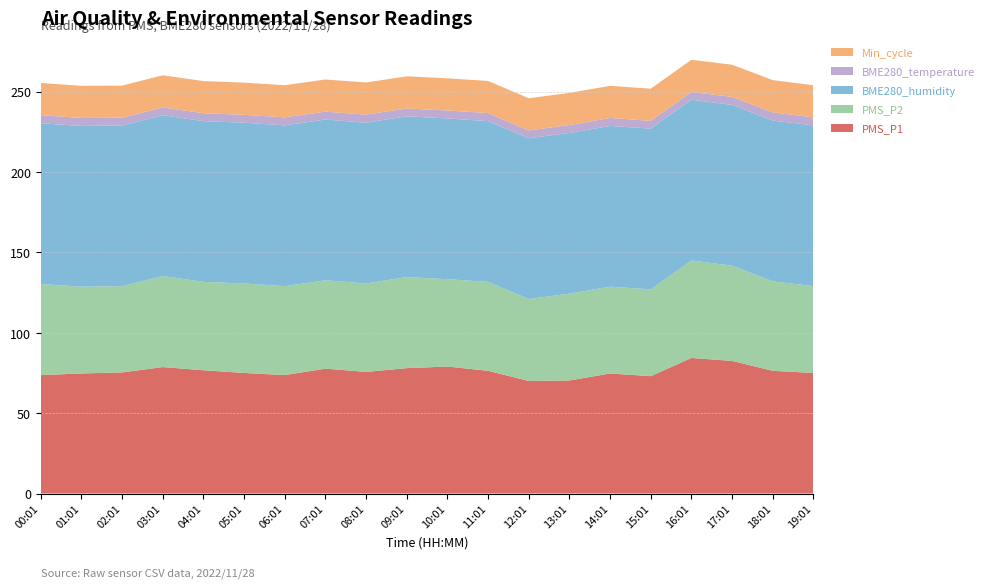

Reading right to left, what are all the values shown in this chart?

PMS_P1: 75.0	76.3	82.5	84.3	73.0	74.7	70.3	70.0	76.3	79.0	78.0	75.7	77.7	73.7	75.0	76.7	78.7	75.3	74.7	73.7
PMS_P2: 54.0	55.7	59.2	60.7	54.0	54.0	54.0	51.0	55.3	54.3	56.7	55.0	55.0	55.3	55.7	55.0	56.7	53.7	54.0	56.7
BME280_humidity: 100.0	100.0	100.0	100.0	100.0	100.0	100.0	100.0	100.0	100.0	100.0	100.0	100.0	100.0	100.0	100.0	100.0	100.0	100.0	100.0
BME280_temperature: 5.0	5.2	5.0	4.8	4.8	5.0	4.9	4.9	5.0	5.0	4.9	5.0	4.9	5.0	4.9	4.9	4.8	4.8	5.0	5.1
Min_cycle: 20.0	20.0	20.0	20.0	20.0	20.0	20.0	20.0	20.0	20.0	20.0	20.0	20.0	20.0	20.0	20.0	20.0	20.0	20.0	20.0